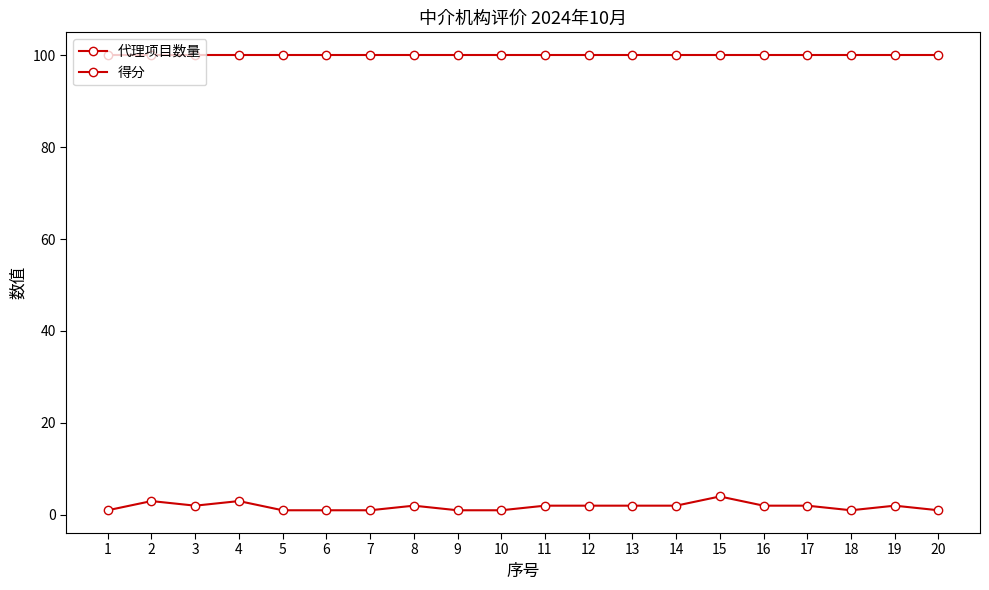

How many data points does each series have?

20